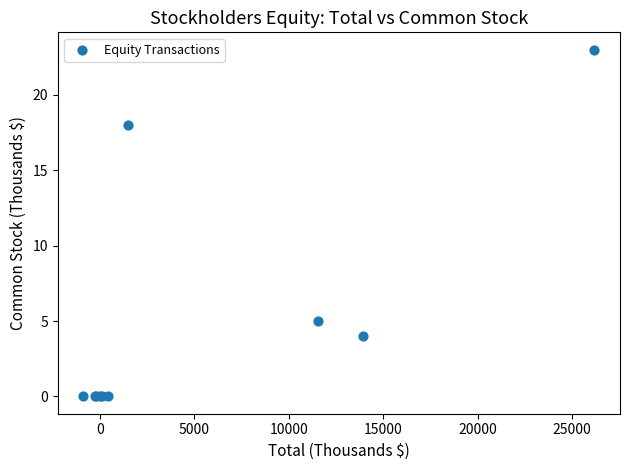

What Y value in the scatter plot is closest to 11?

5